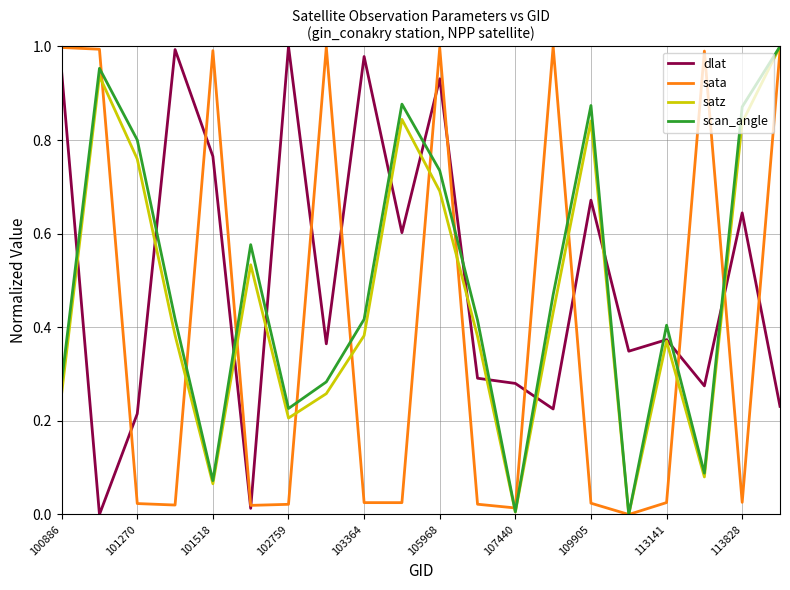

How many times do scan_angle and dlat cross each other?

13